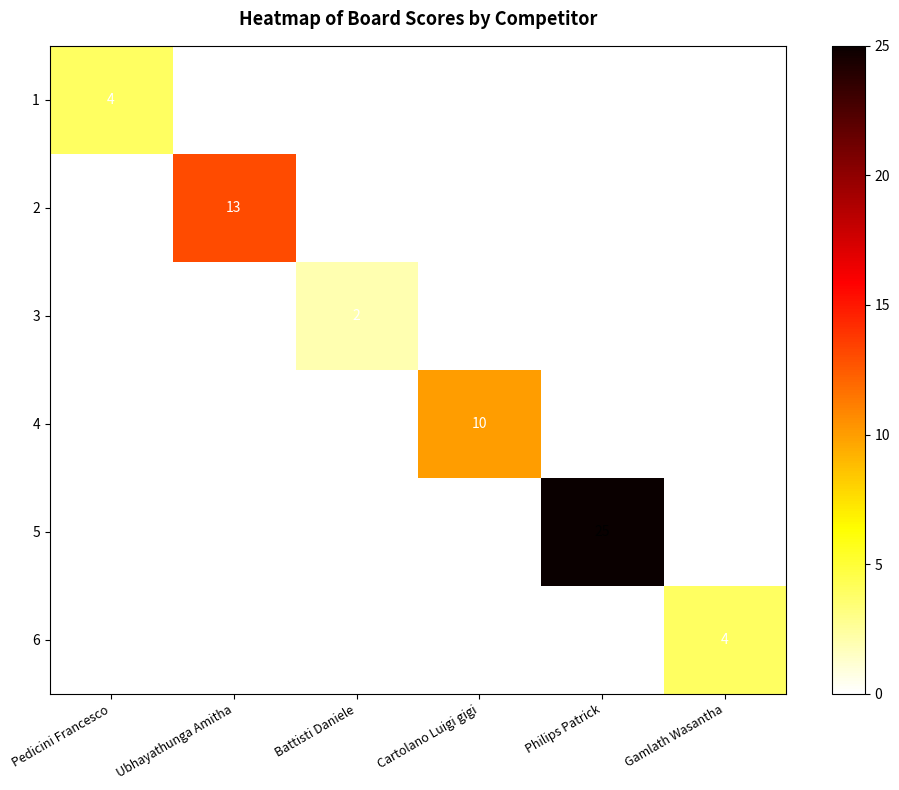

Rank the categories by 3 value from lowest to highest.

Pedicini Francesco, Ubhayathunga Amitha, Cartolano Luigi gigi, Philips Patrick, Gamlath Wasantha, Battisti Daniele